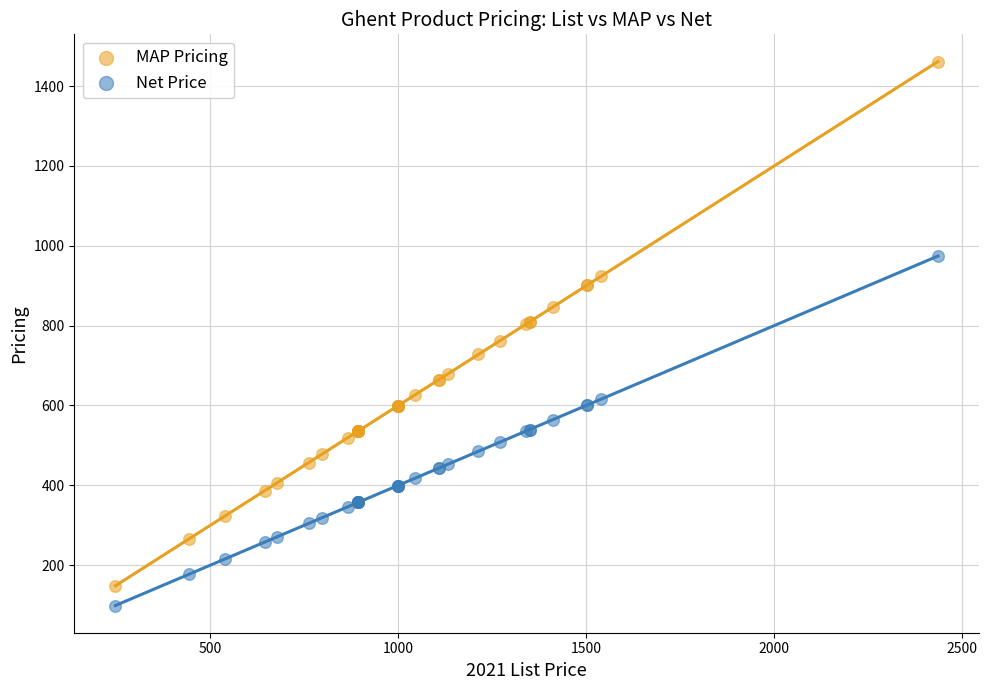

What are all the series names shown in the legend?

MAP Pricing, Net Price